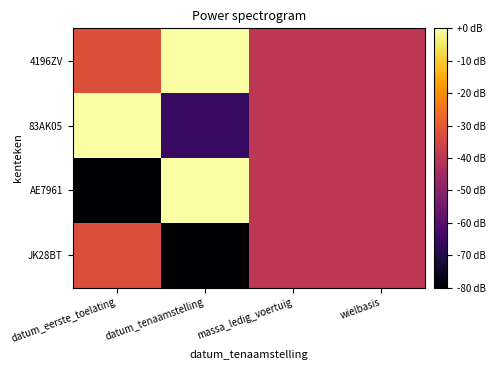

Reading right to left, extract all data points from this chart.

4196ZV: wielbasis=-40.0	massa_ledig_voertuig=-40.0	datum_tenaamstelling=-0.1	datum_eerste_toelating=-32.1
83AK05: wielbasis=-40.0	massa_ledig_voertuig=-40.0	datum_tenaamstelling=-65.9	datum_eerste_toelating=0.0
AE7961: wielbasis=-40.0	massa_ledig_voertuig=-40.0	datum_tenaamstelling=0.0	datum_eerste_toelating=-80.0
JK28BT: wielbasis=-40.0	massa_ledig_voertuig=-40.0	datum_tenaamstelling=-80.0	datum_eerste_toelating=-32.2